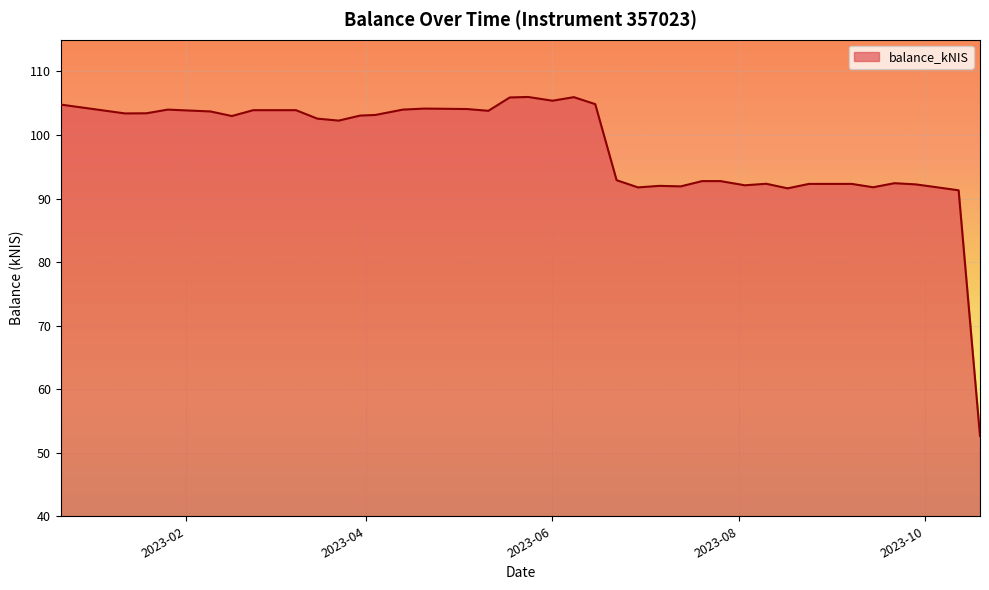

What is the greatest value displayed?

106.0